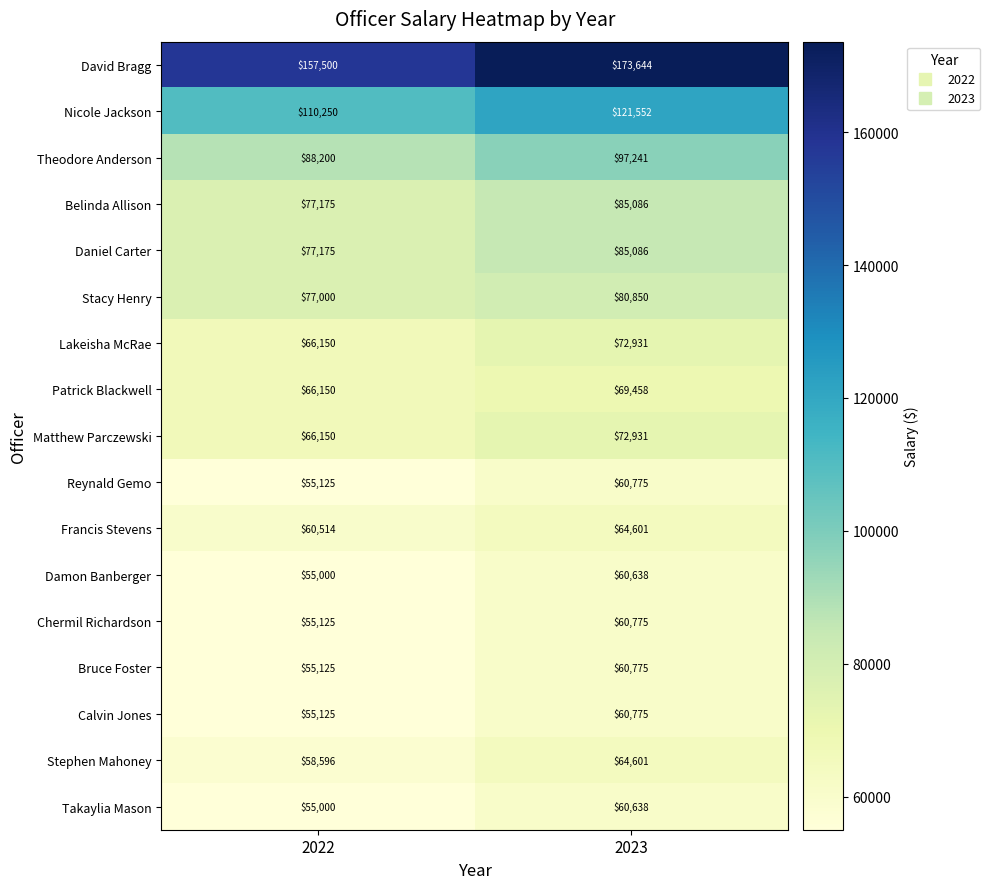

Which category has the lowest value across all series?

2022